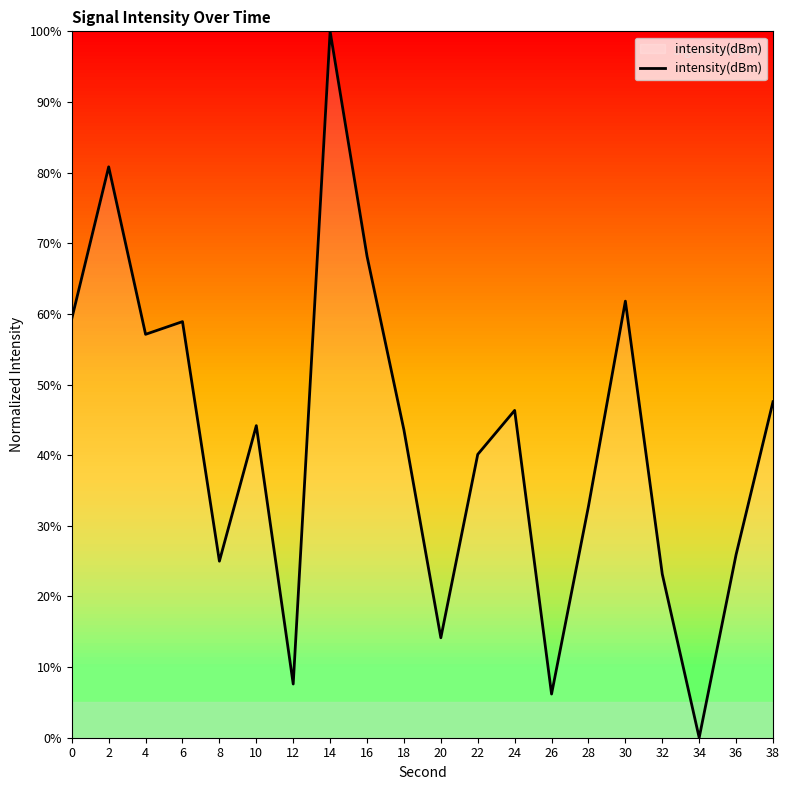

The value at 10 is 44.2. True or false?

True